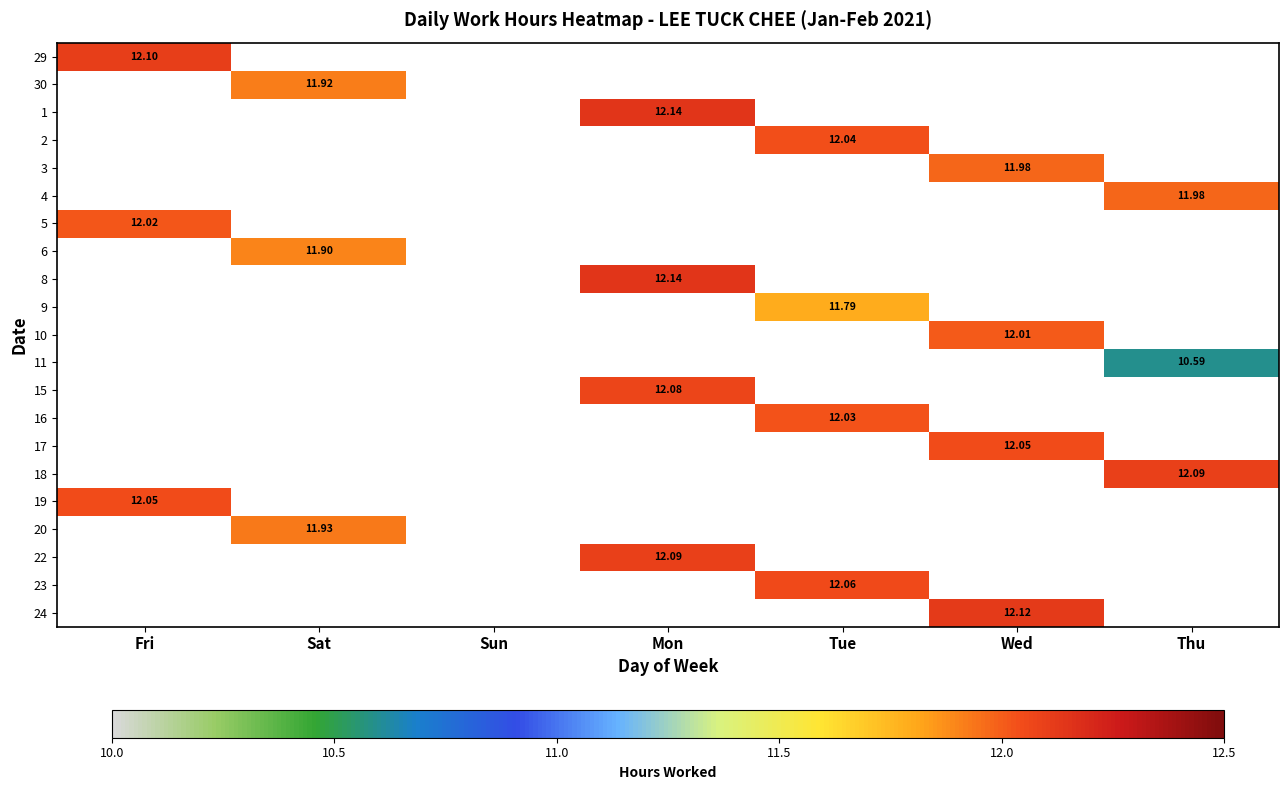

Which category has the lowest value in the 17 series?

Fri